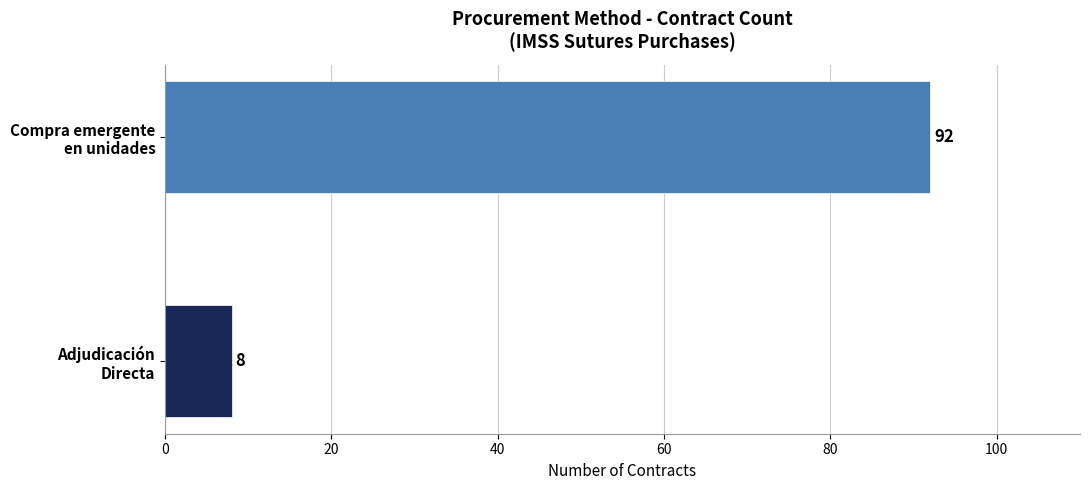

What is the maximum value shown in the chart?

92